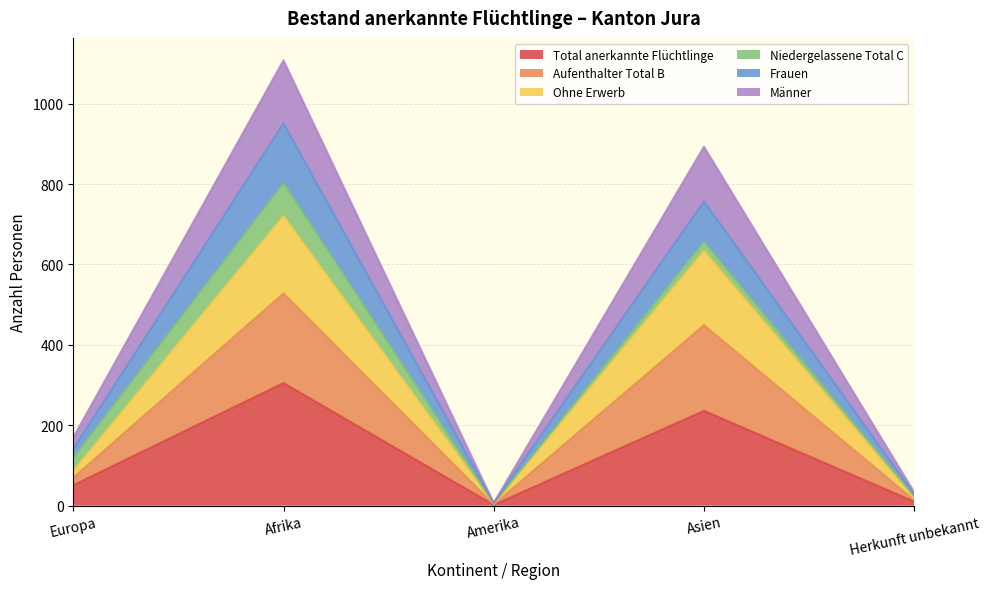

Reading right to left, transcribe the values for Total anerkannte Flüchtlinge.

10	236	2	305	51